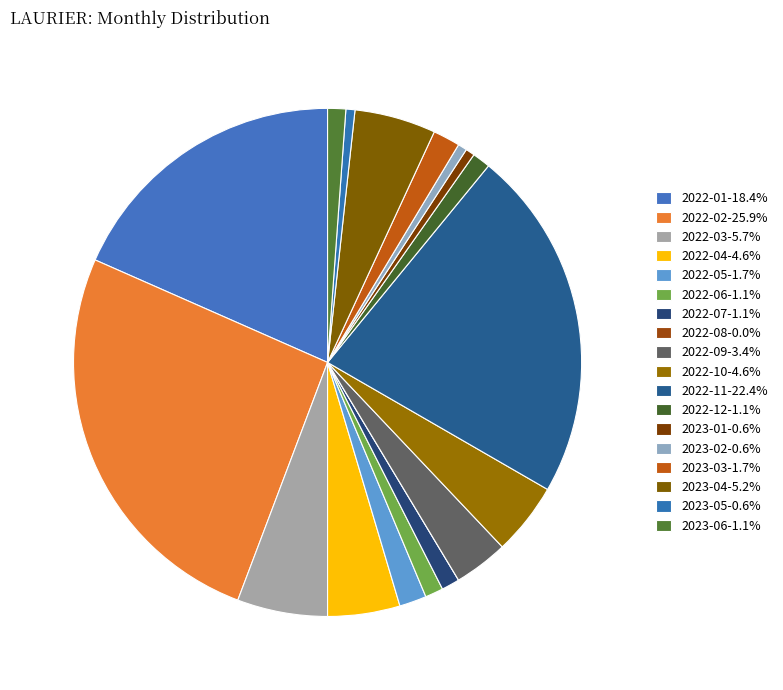

Which has a higher value, 2022-01 or 2022-05?

2022-01